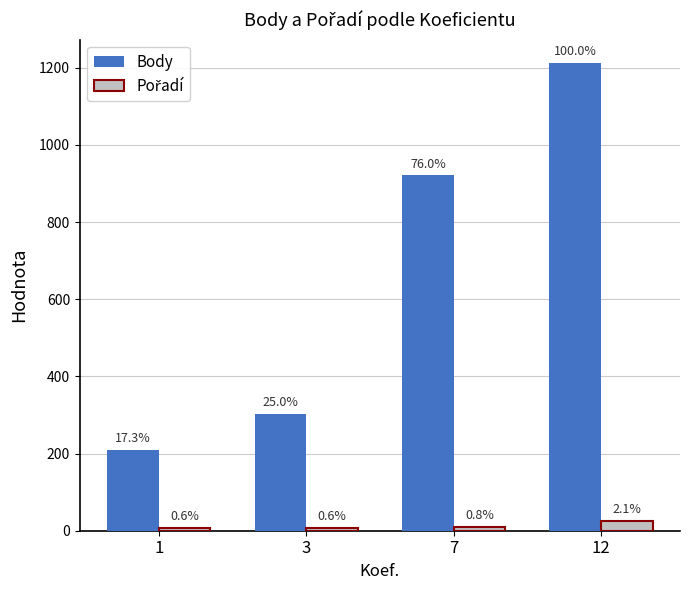

At 7, list the series in order from largest to smallest.

Body, Pořadí